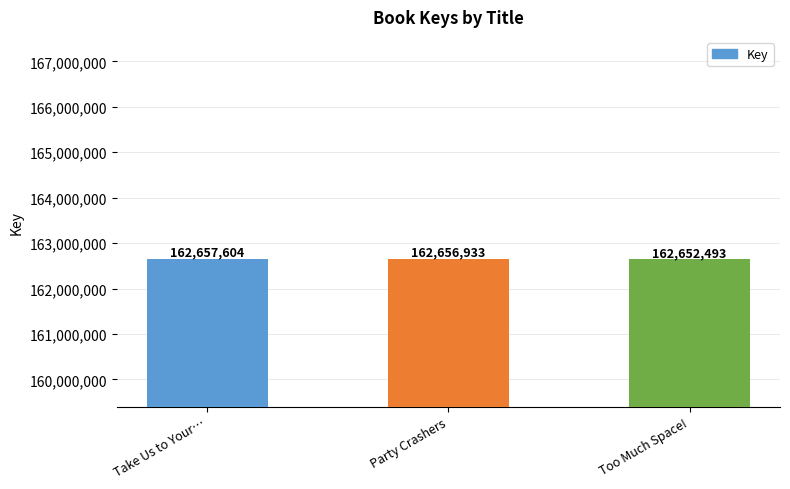

How many categories are shown in the chart?

3